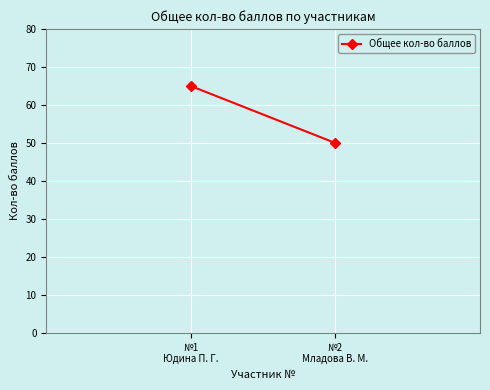

Where is the data nearest to the value 57?

№2
Младова В. М.